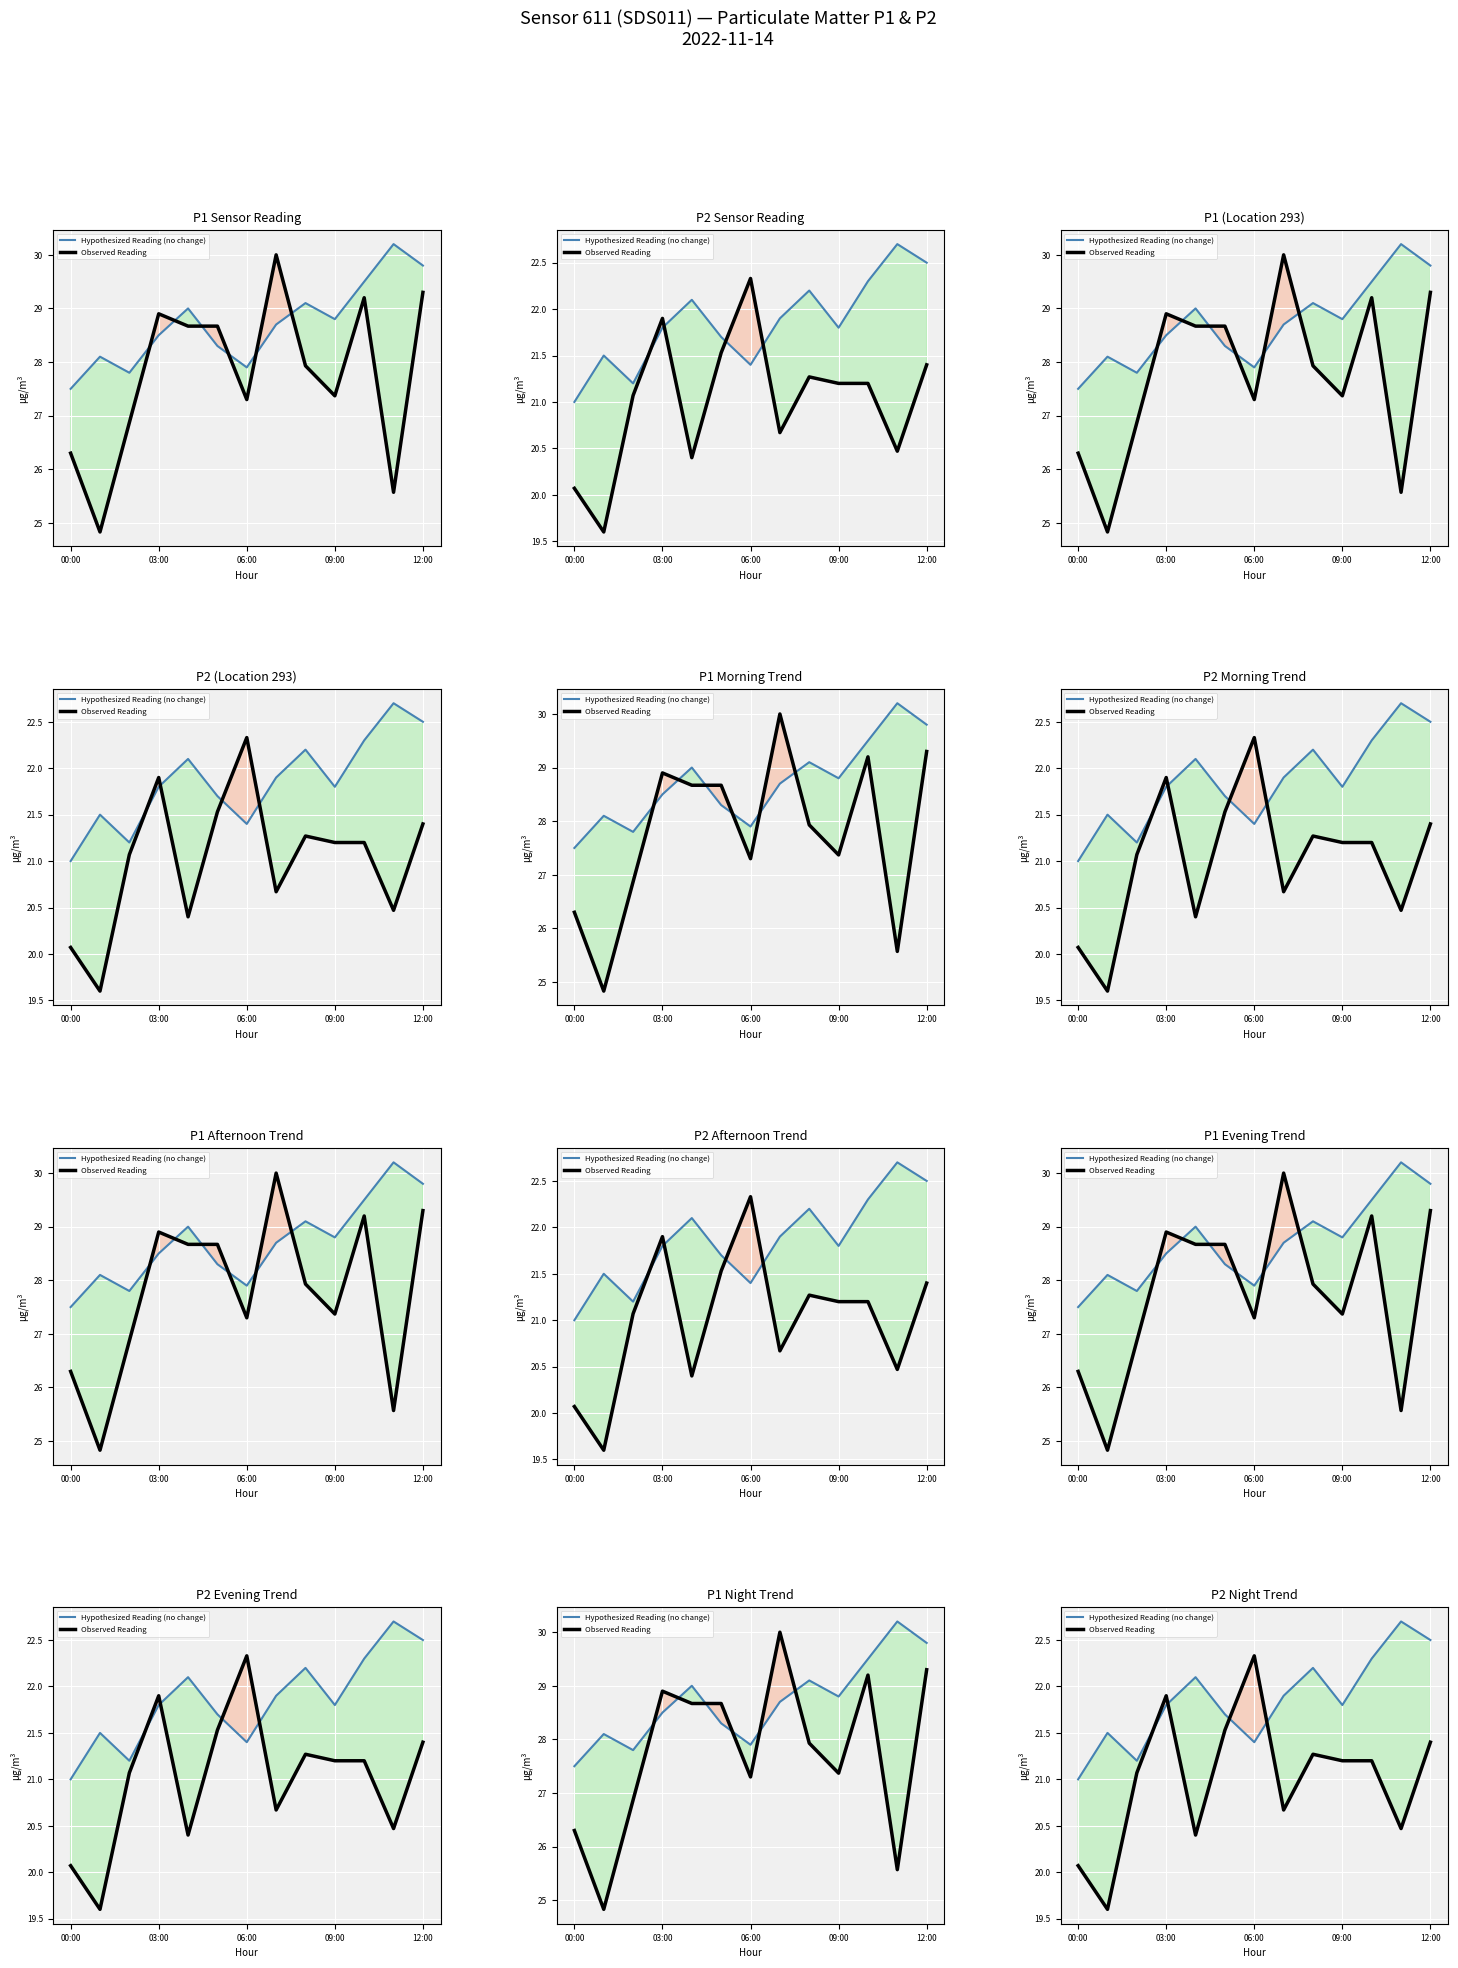

Which series changed the most between 5 and 7?

Observed Reading